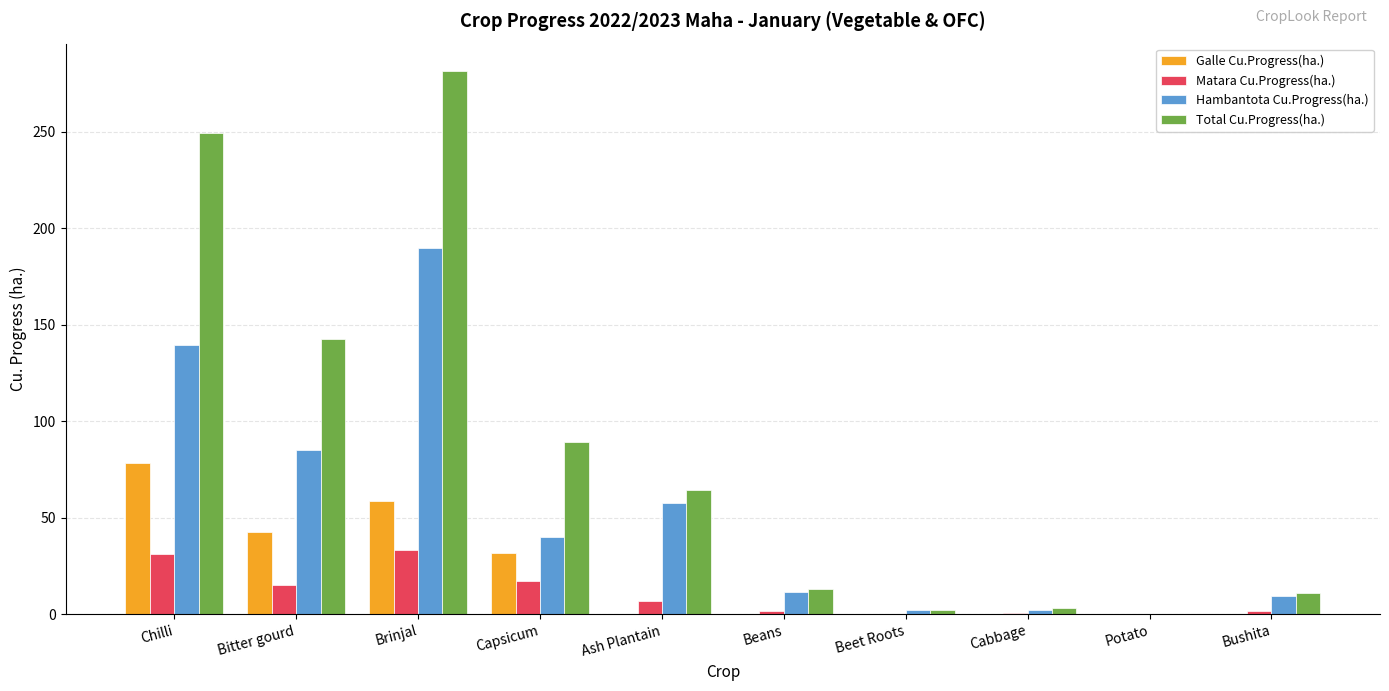

Which series changed the most between Chilli and Bushita?

Total Cu.Progress(ha.)